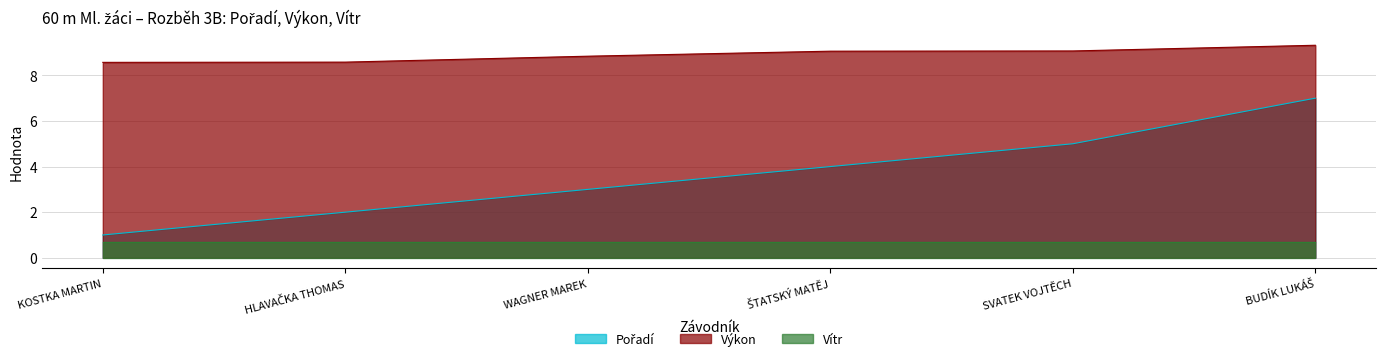

Does the chart have visible grid lines?

Yes